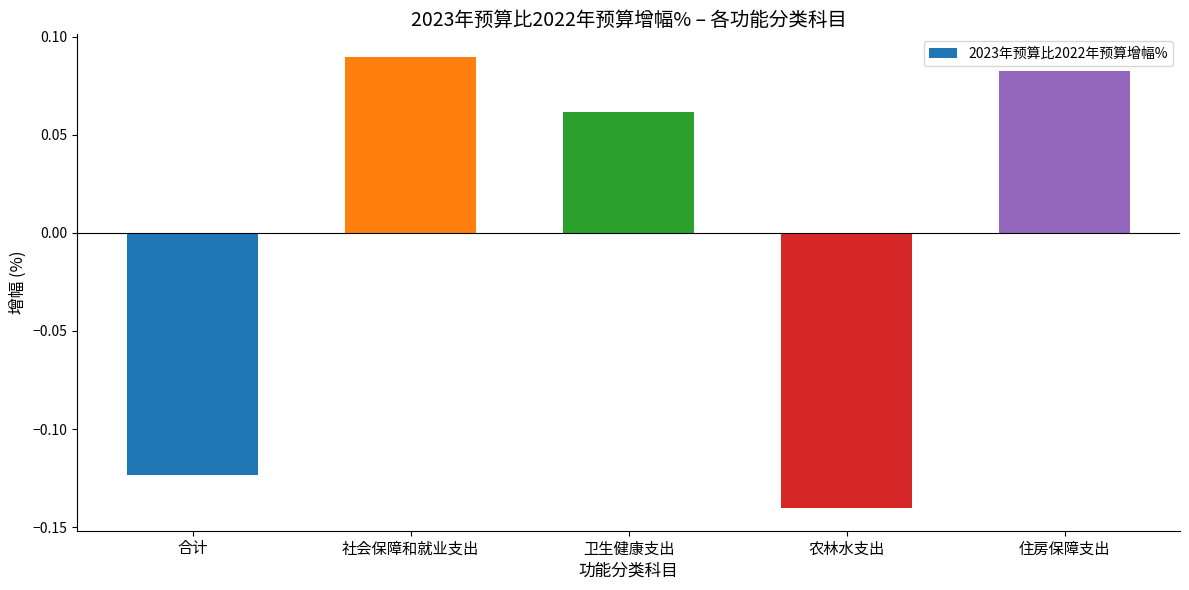

True or false: the data shows -0.2 at 农林水支出.

False